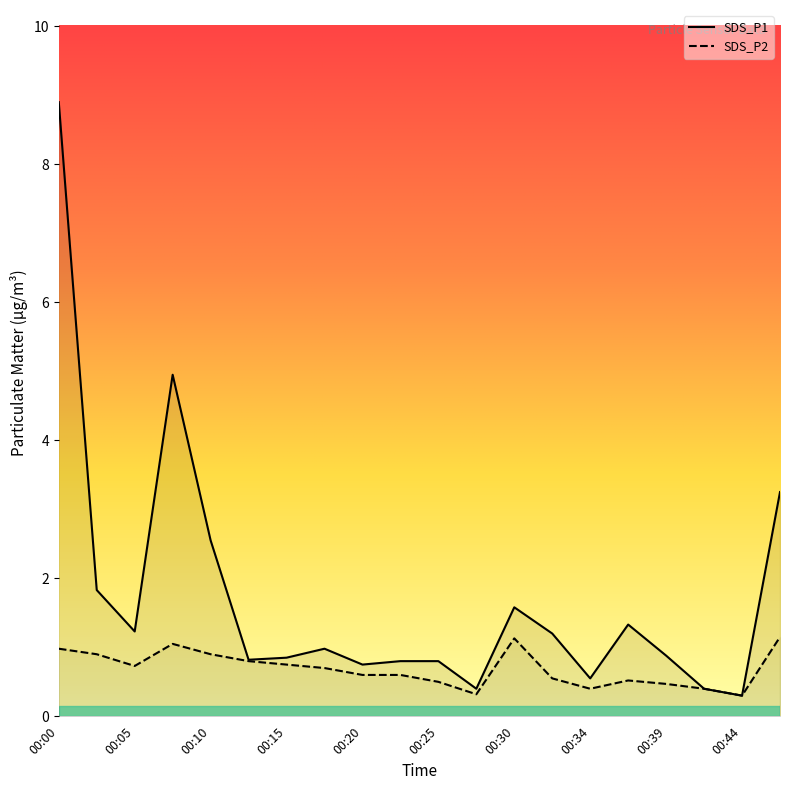

List the labels in order of SDS_P1 value, largest first.

00:00, 00:07, 00:46, 00:10, 00:03, 00:30, 00:37, 00:05, 00:32, 00:17, 00:39, 00:15, 00:12, 00:22, 00:25, 00:20, 00:34, 00:27, 00:42, 00:44